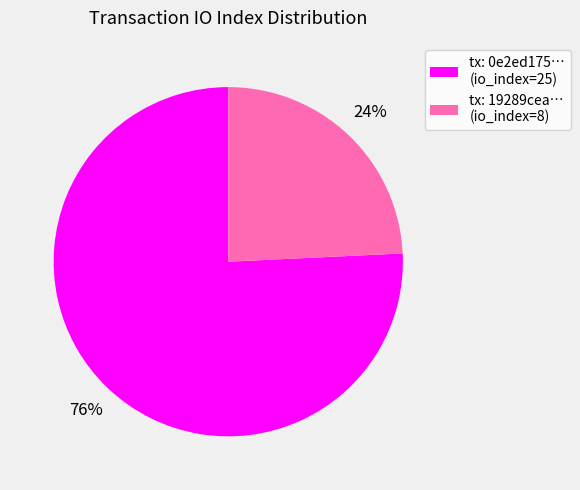

Is tx: 19289cea… (io_index=8) the majority of the pie?

No